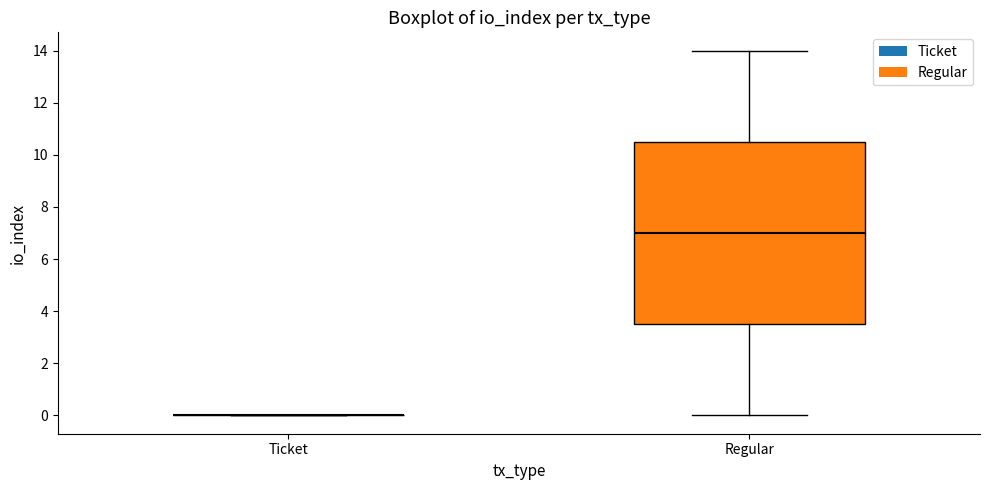

Comparing the boxes themselves (not the whiskers), which one is the tallest?

Regular